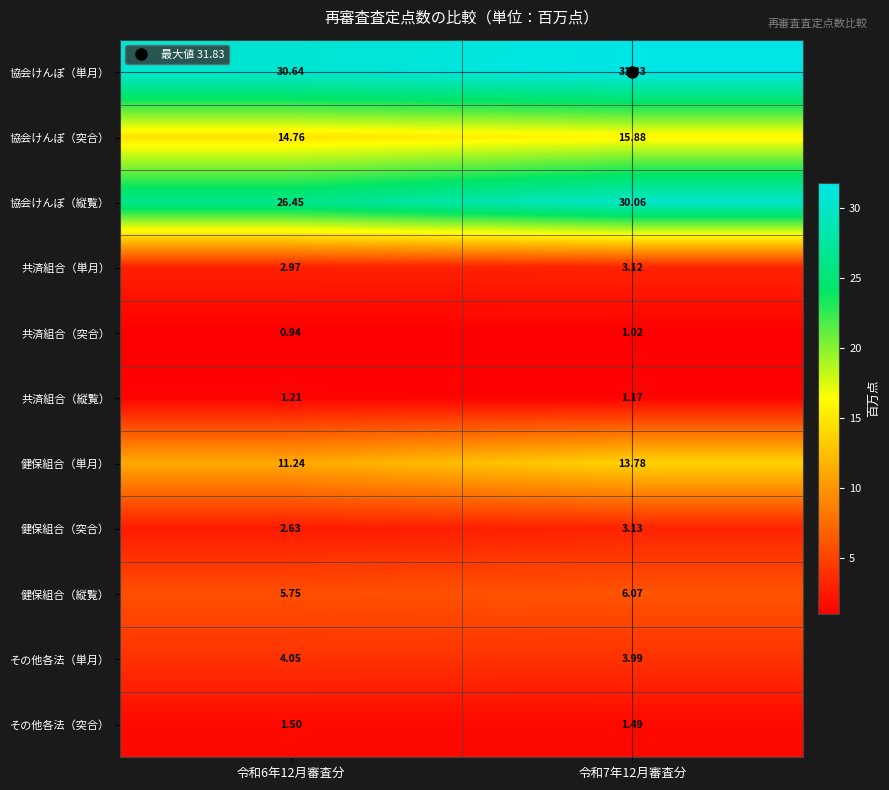

Which series changed the most between 令和6年12月審査分 and 令和7年12月審査分?

協会けんぽ（縦覧）